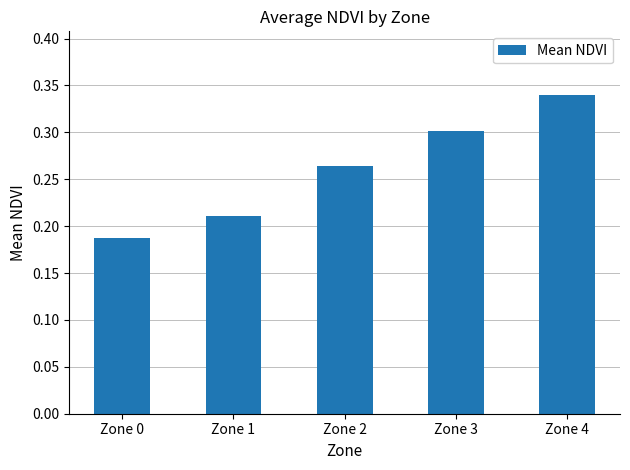

Count the values in the range 0 to 1.

5